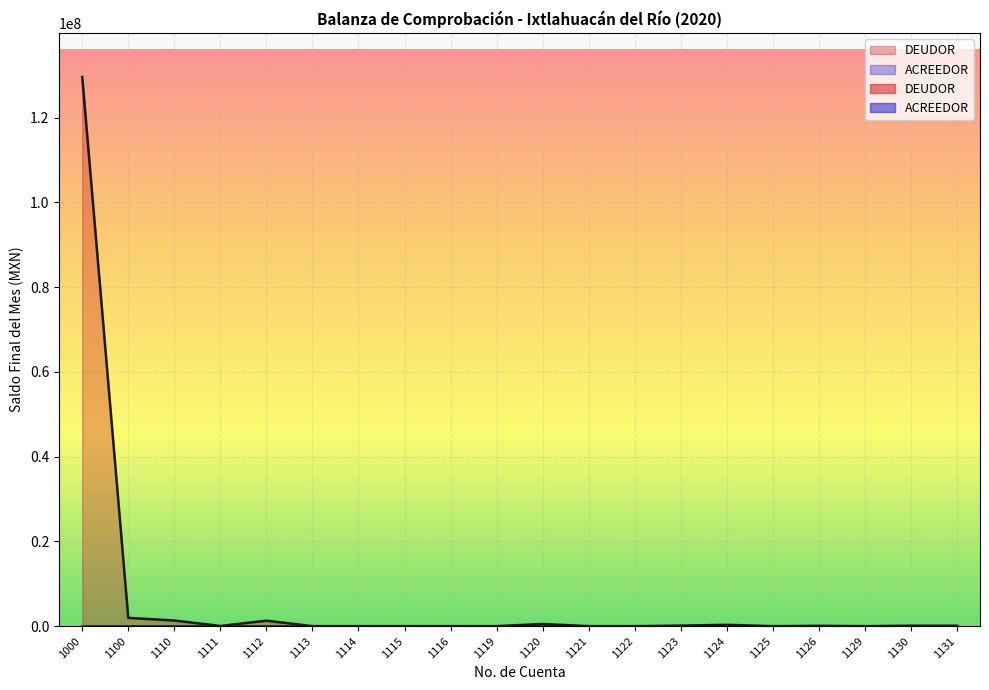

Which label corresponds to the smallest value in the chart?

1113